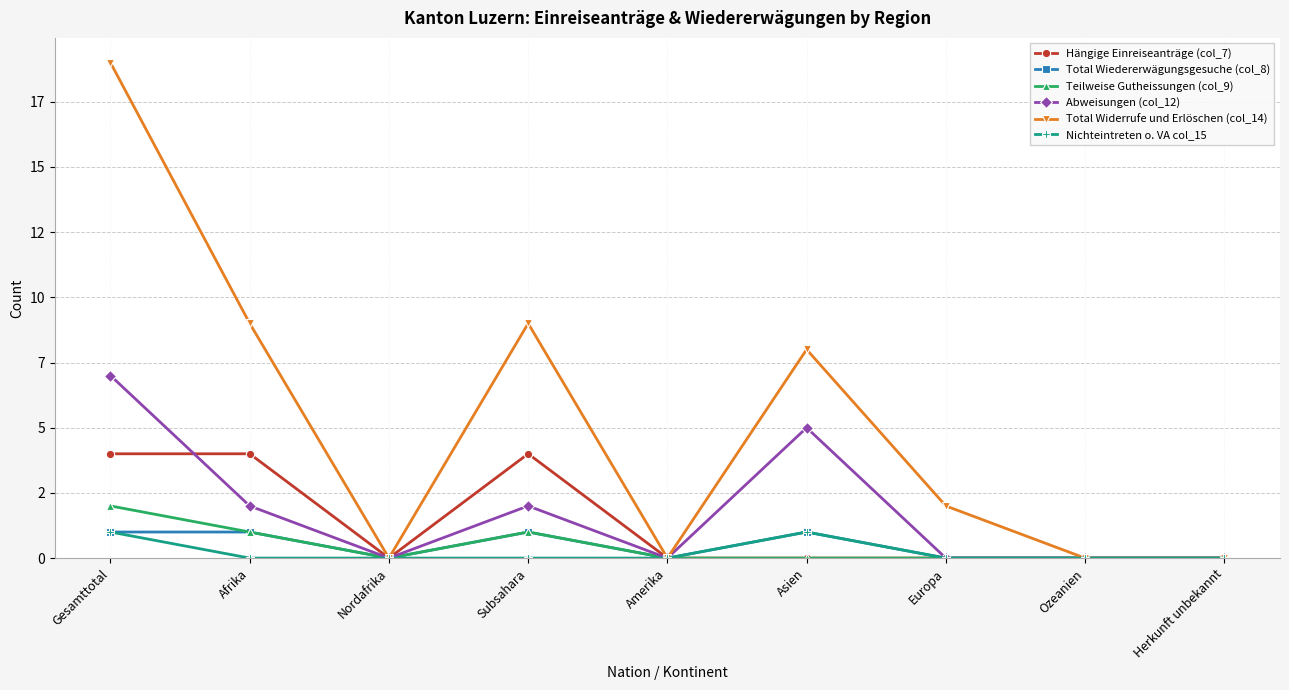

True or false: Total Wiedererwägungsgesuche (col_8) and Nichteintreten o. VA col_15 cross at least once.

False